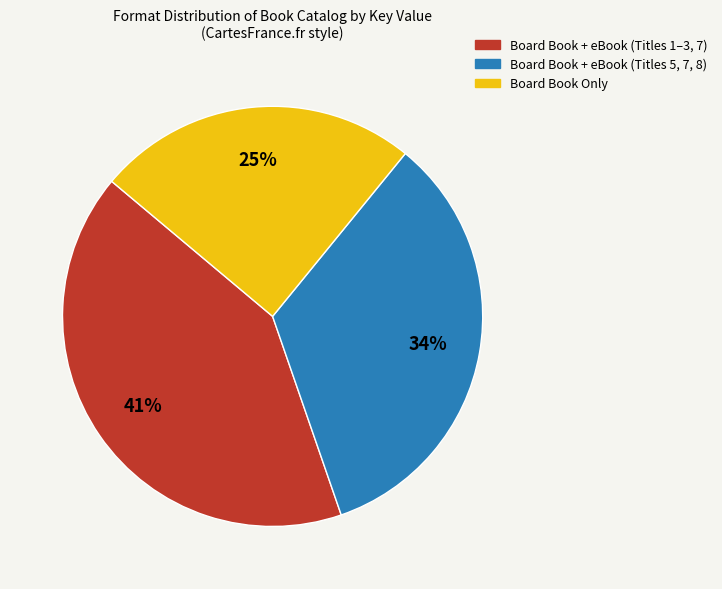

To the nearest percent, what portion does Board Book + eBook (Titles 5, 7, 8) represent?

34%